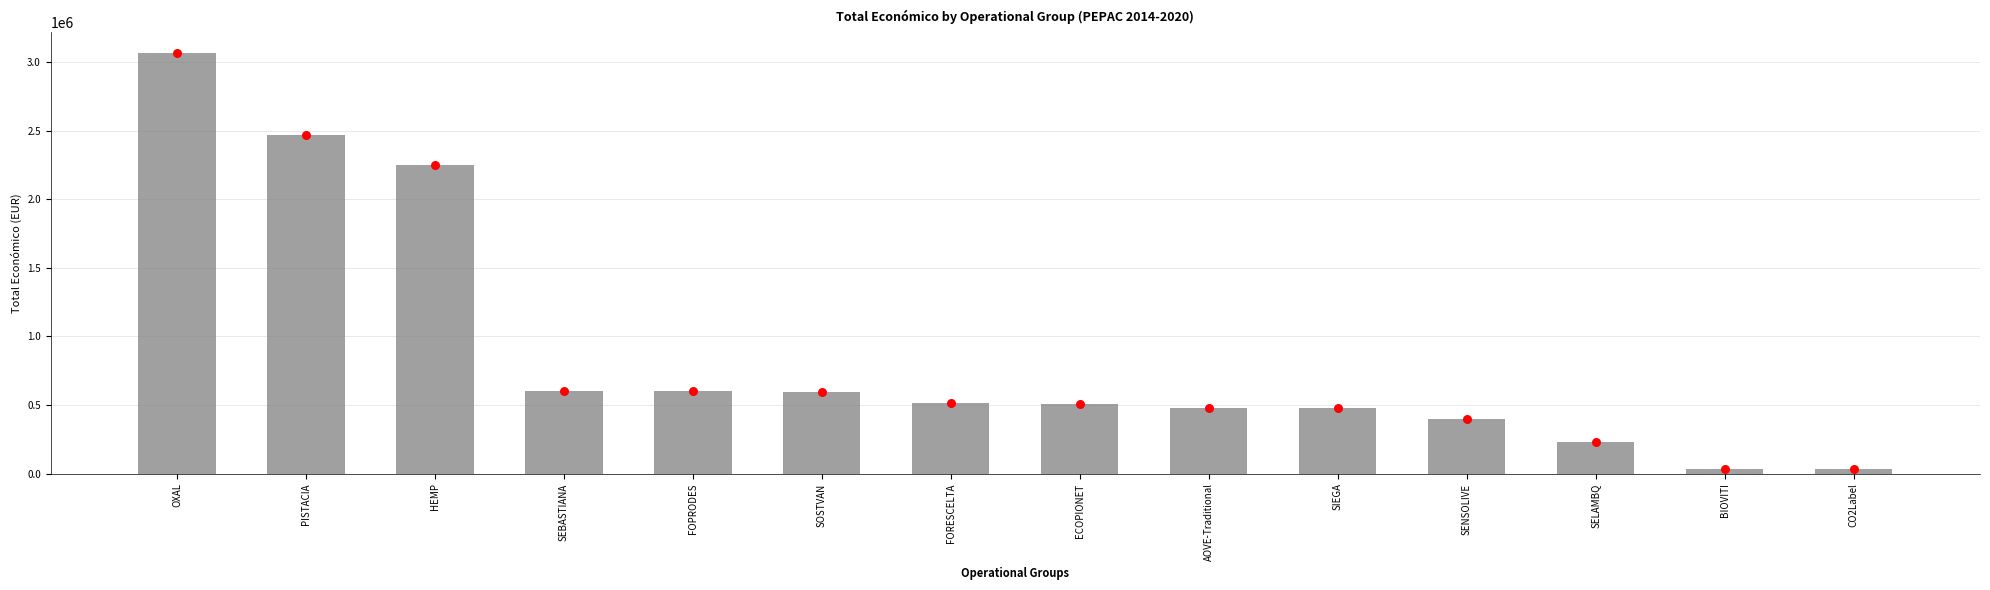

What is the change in value from PISTACIA to SENSOLIVE?

-2063740